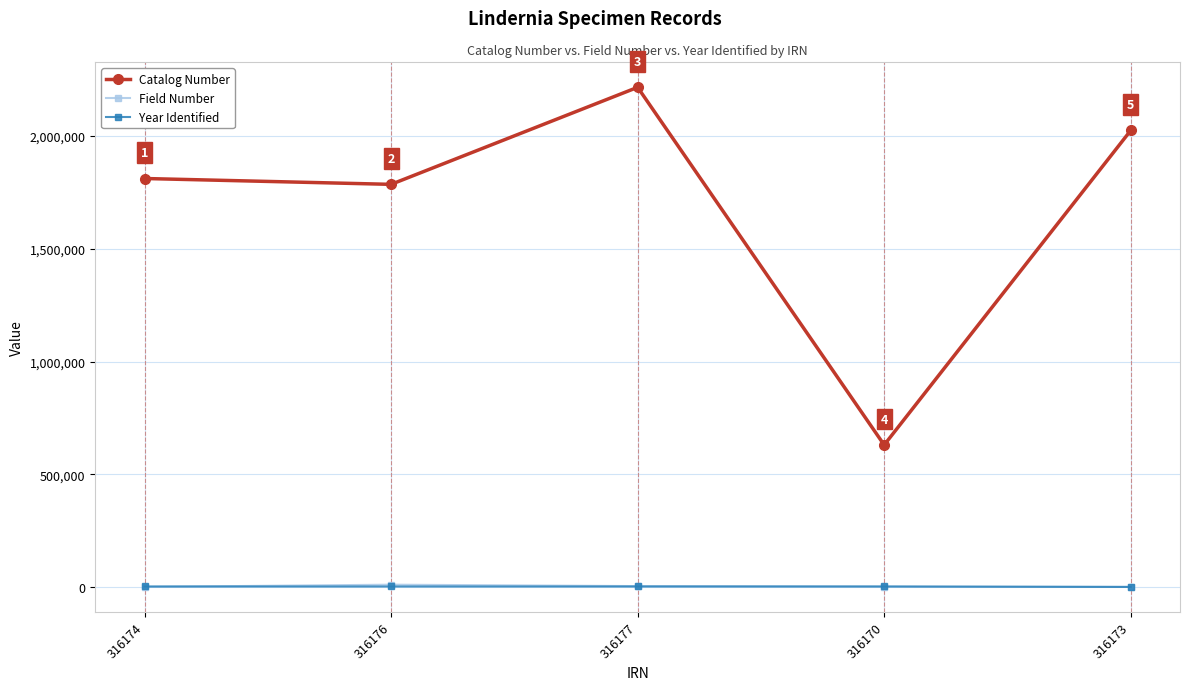

Count the number of data series in this chart.

3